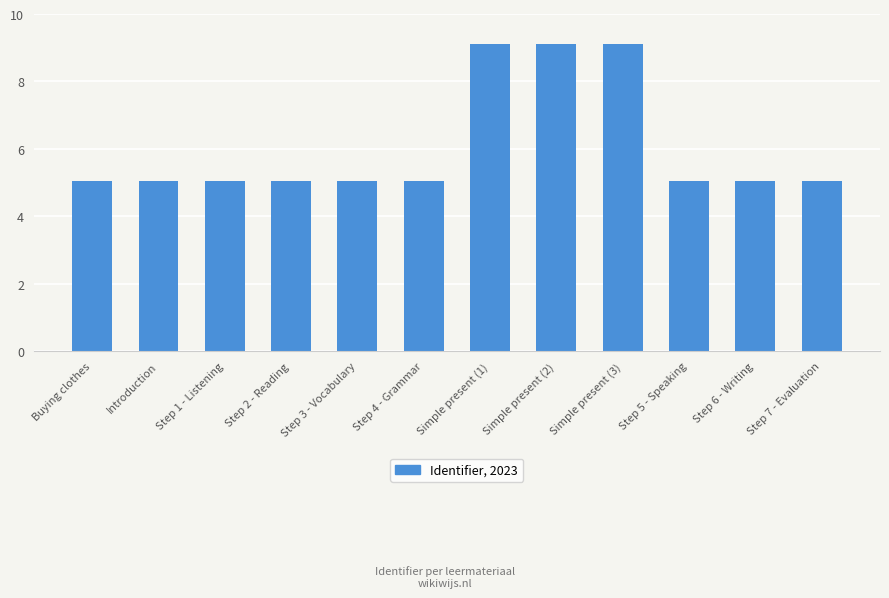

Between Introduction and Simple present (2), which is larger?

Simple present (2)